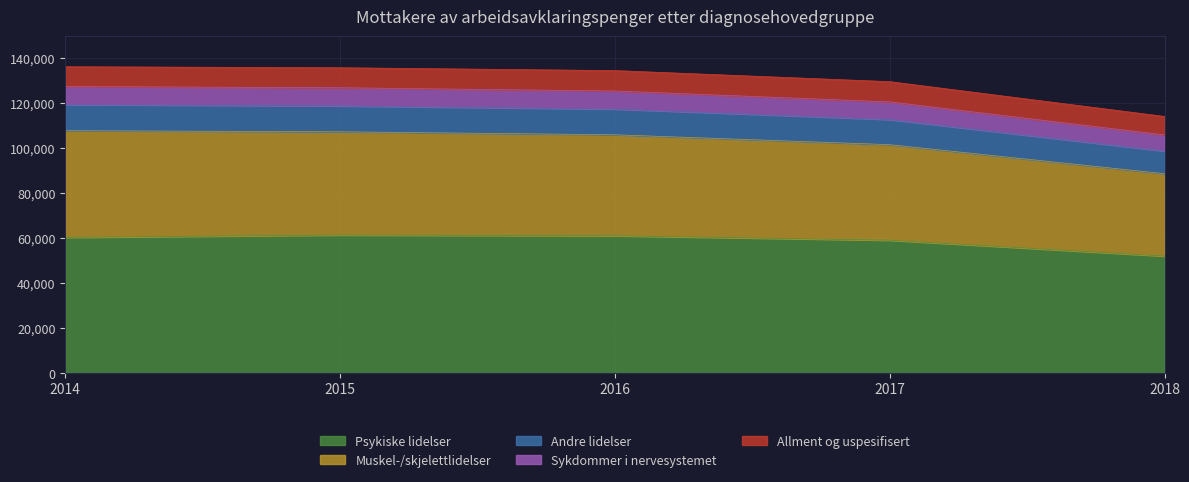

What is the maximum value for Psykiske lidelser?

61232